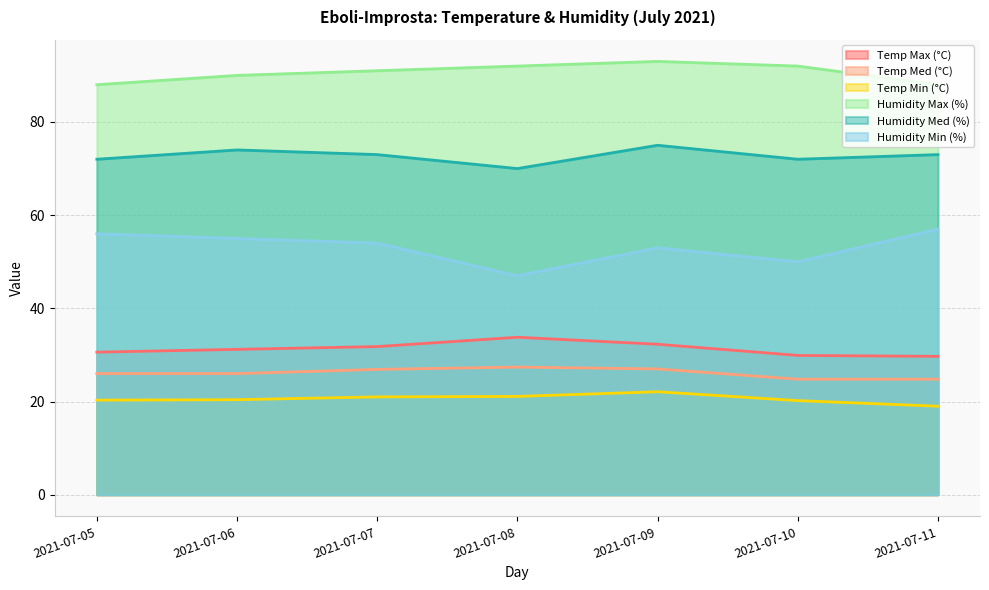

The Humidity Med (%) series shows 116.2 at 2021-07-10. True or false?

False